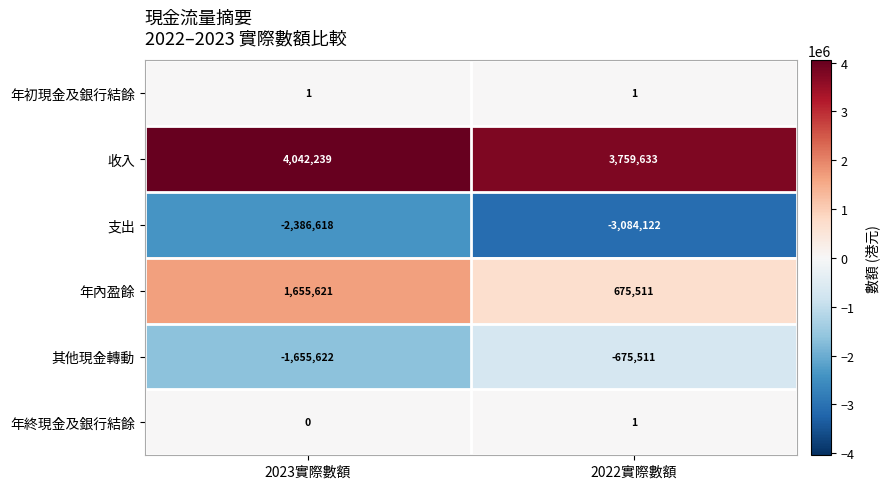

The 年內盈餘 series shows 675511 at 2022實際數額. True or false?

True